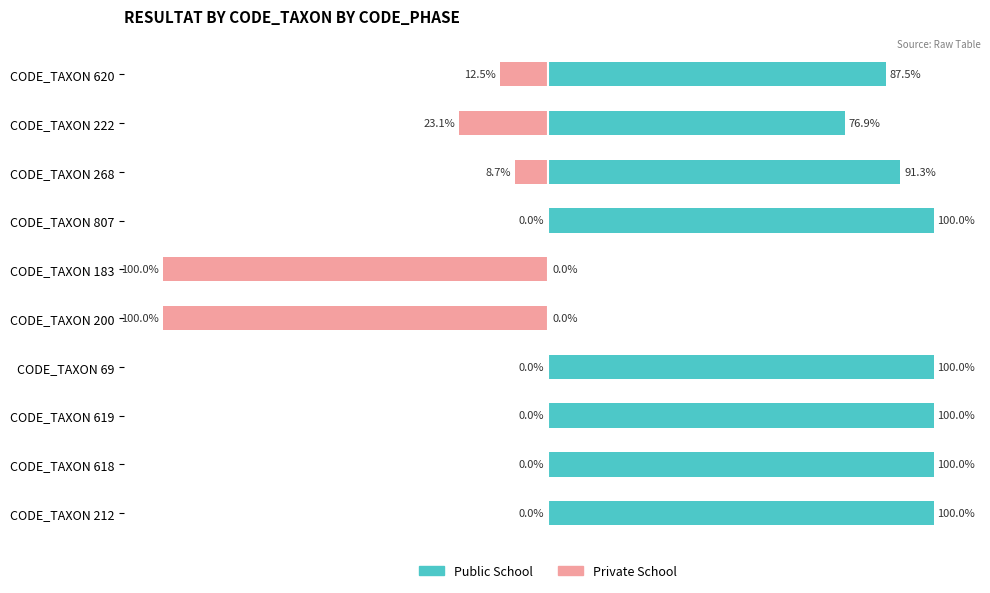

Rank the series at CODE_TAXON 807 from lowest to highest value.

Private School, Public School